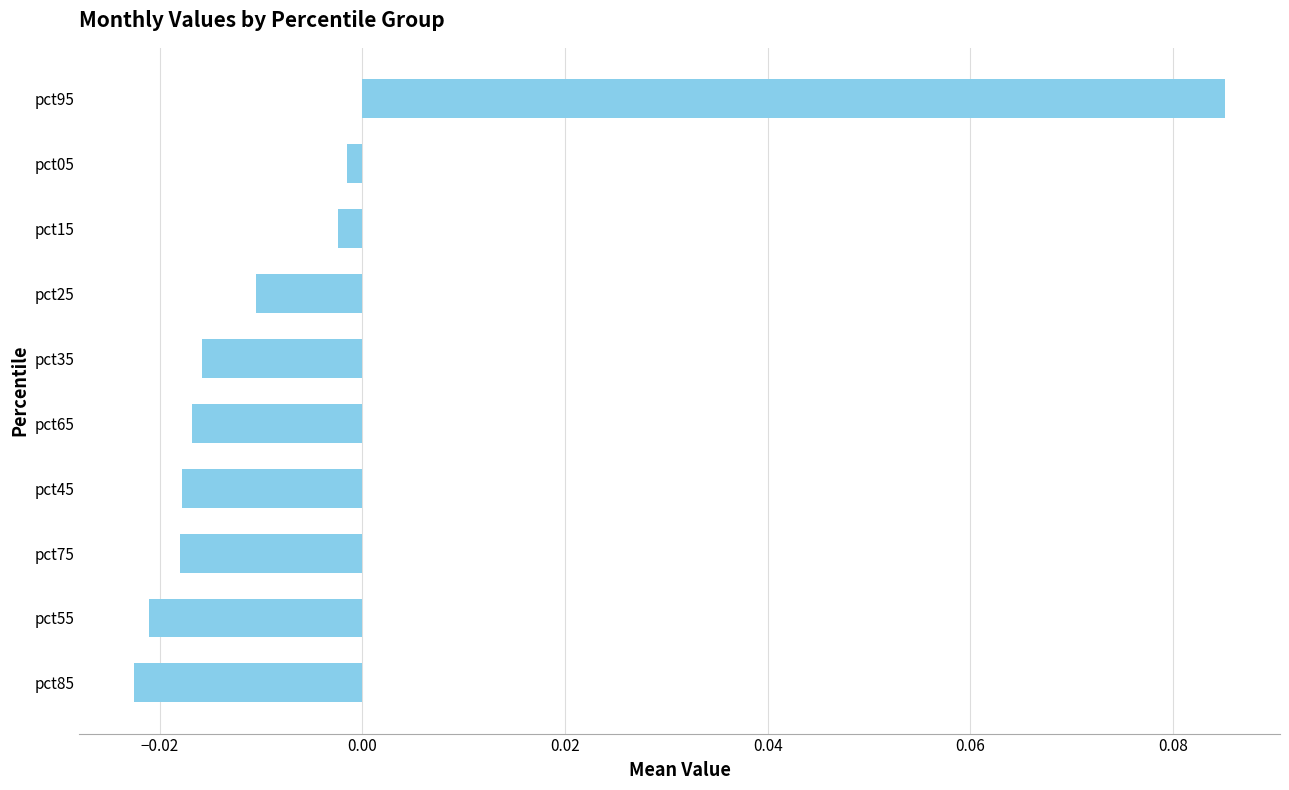

At which category does the chart reach its peak across all series?

pct95